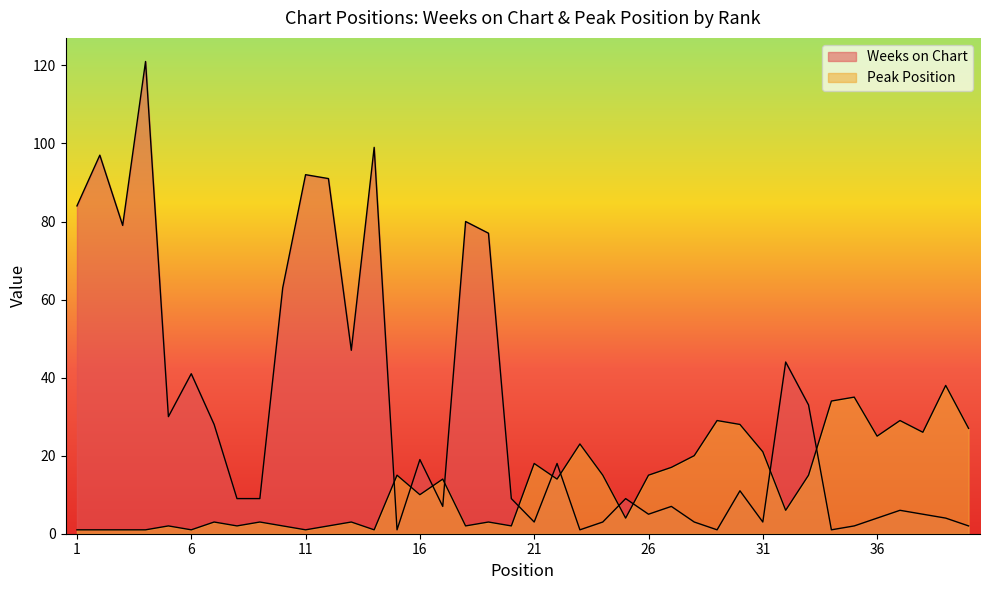

True or false: Weeks on Chart and Peak Position cross at least once.

True